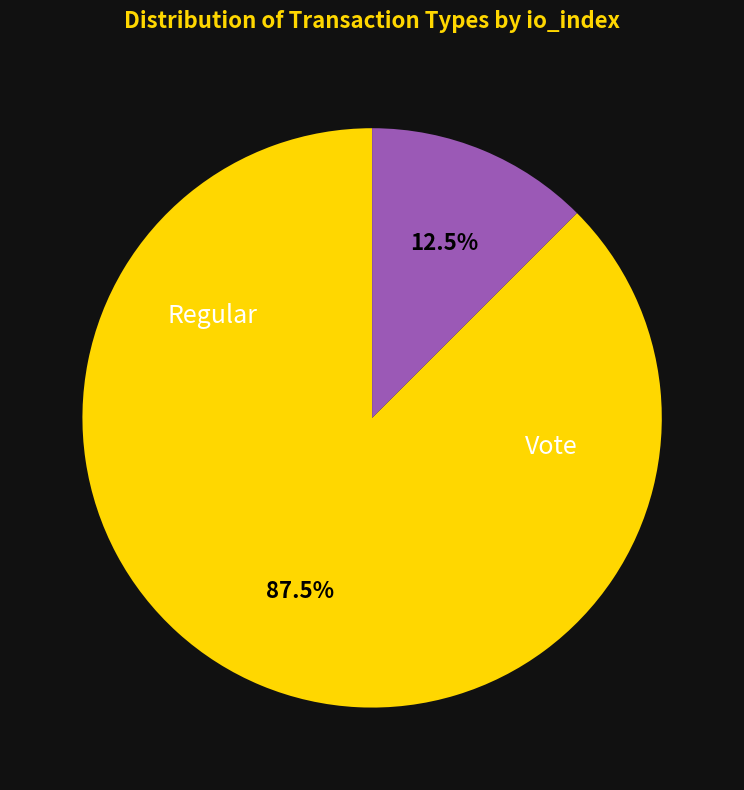

Does any single category account for the majority?

Yes